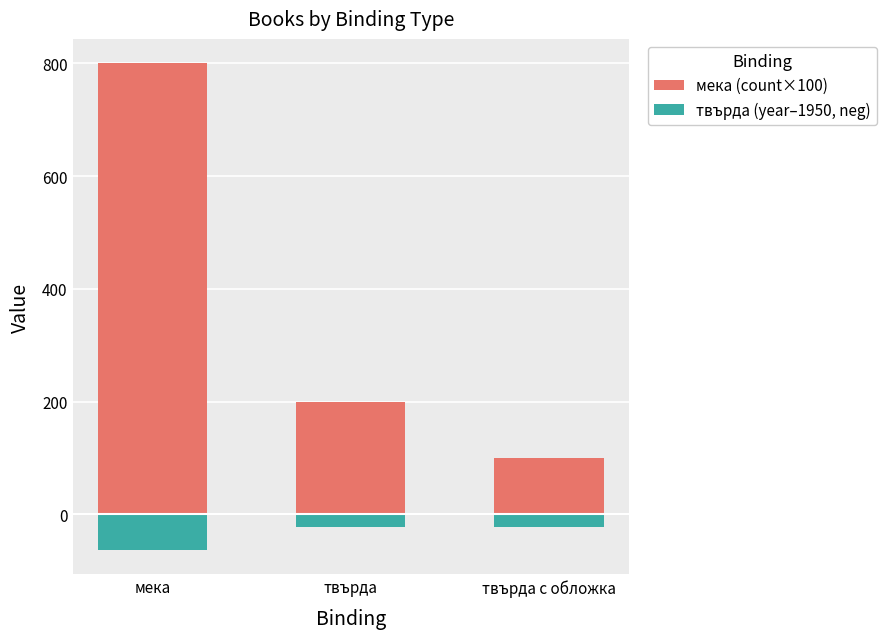

What is the difference between the мека (count×100) values at твърда с обложка and твърда?

100